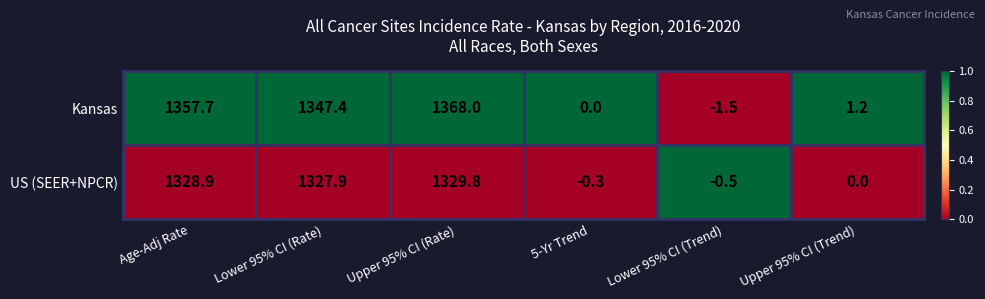

Rank the series by their average value, from lowest to highest.

US (SEER+NPCR), Kansas